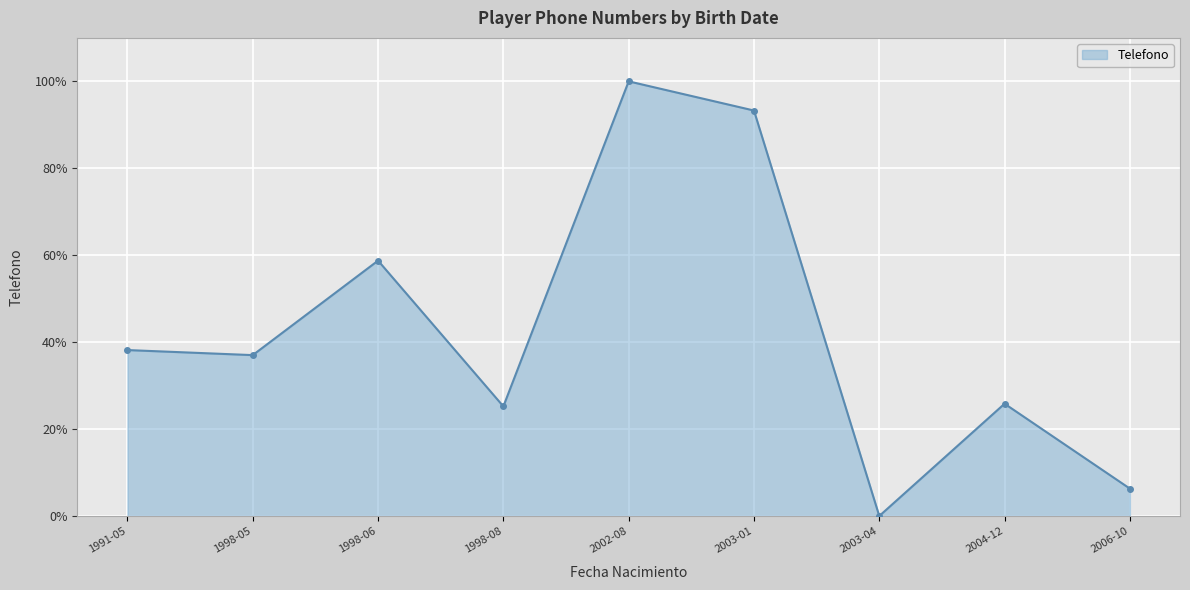

Reading left to right, extract all data points from this chart.

1991-05=38.2	1998-05=37.0	1998-06=58.8	1998-08=25.2	2002-08=100.0	2003-01=93.3	2003-04=0.0	2004-12=25.8	2006-10=6.3